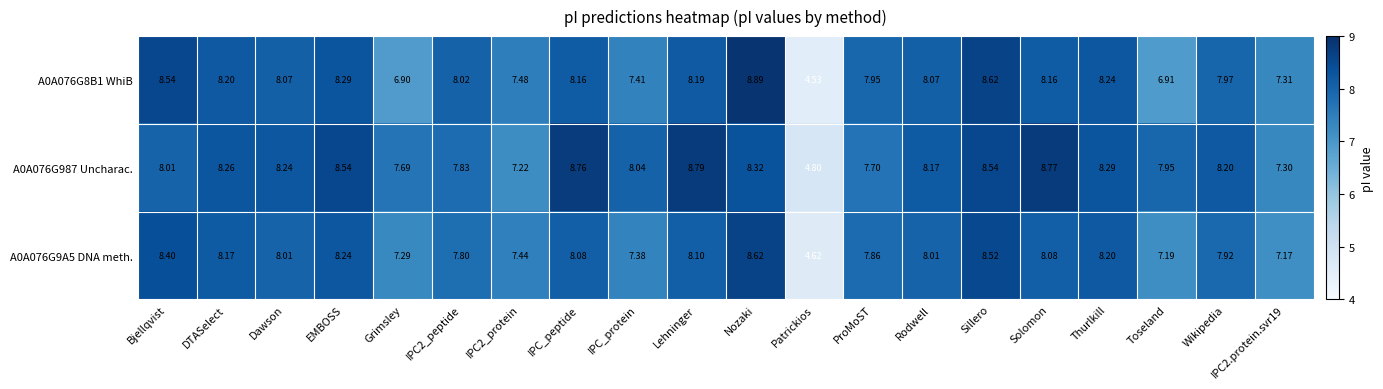

At which label does A0A076G9A5 DNA meth. reach its peak?

Nozaki